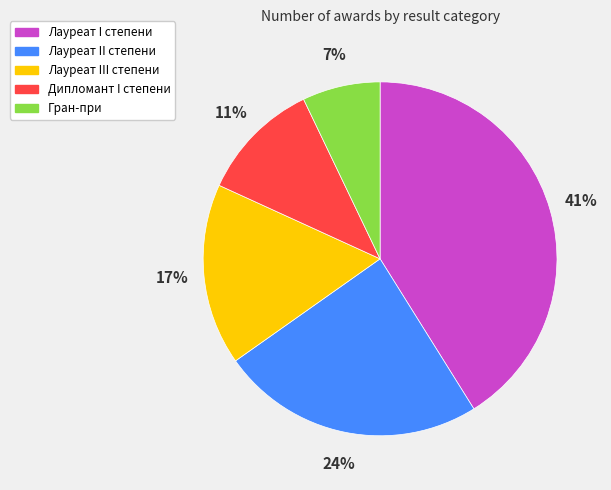

How many segments does this pie chart have?

5